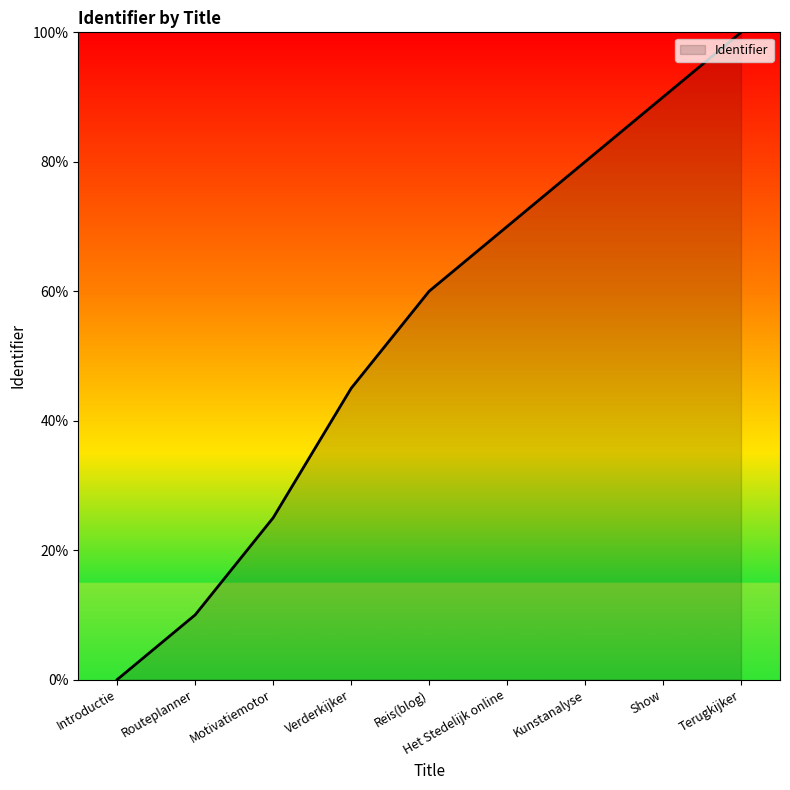

The chart shows a value of 45 at Verderkijker. True or false?

True